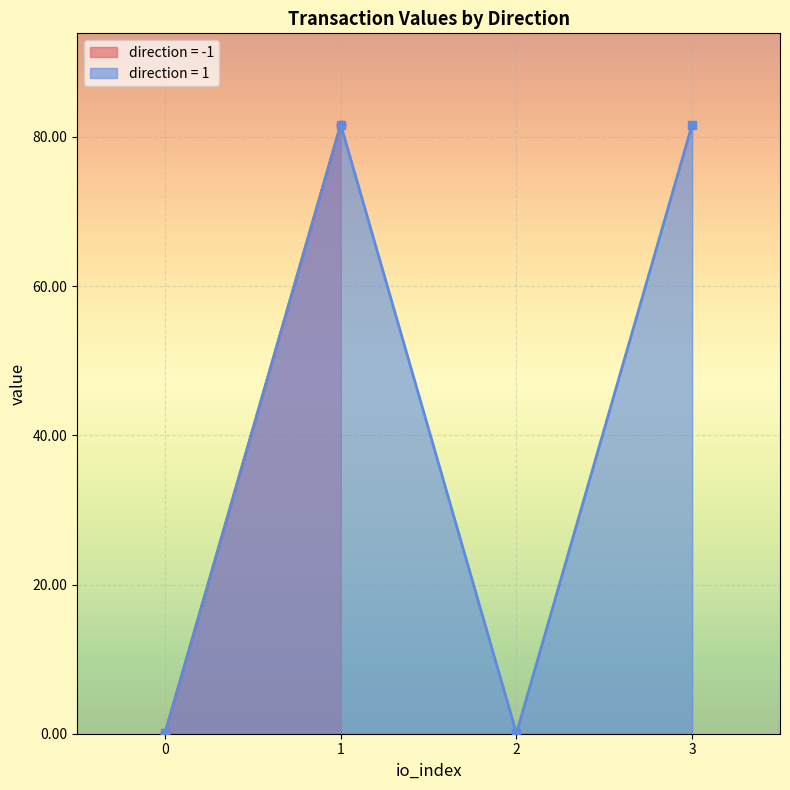

How many data points in direction = 1 are less than 81?

2